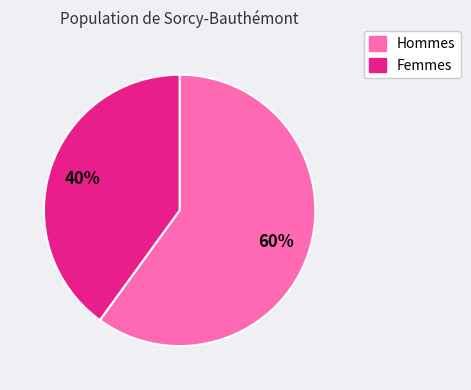

Count the number of slices in the pie.

2